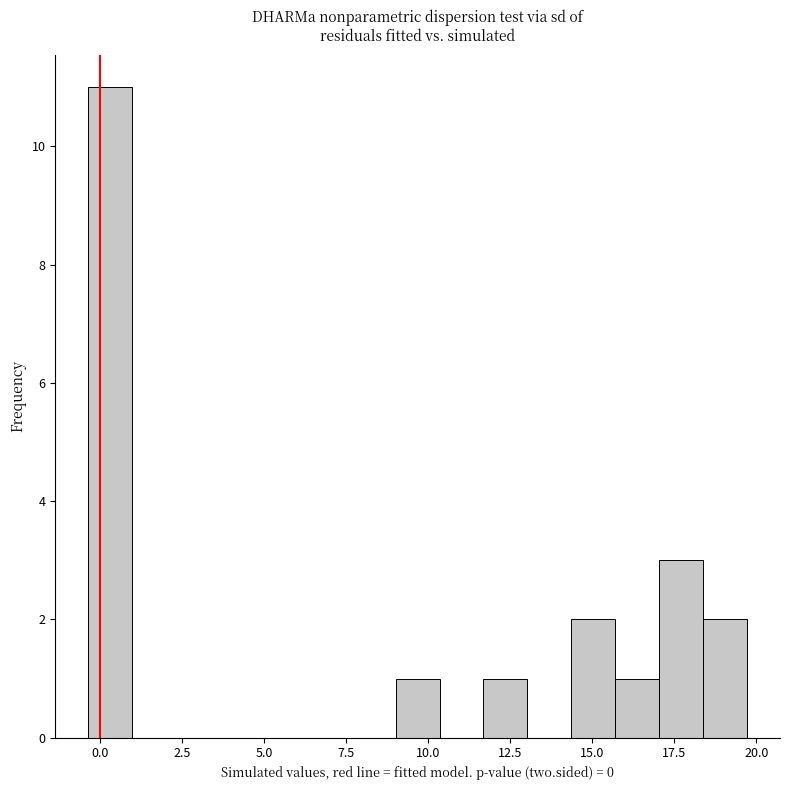

Read against the x-axis, roughly where is the centre of the tallest bar?

0.5